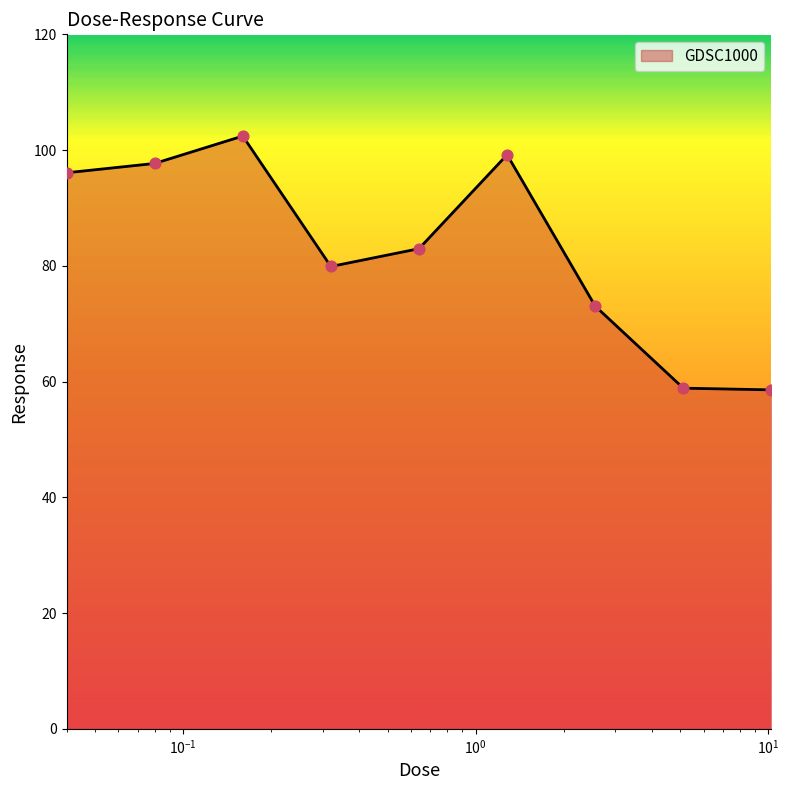

What is the difference between the maximum and minimum values?

43.9